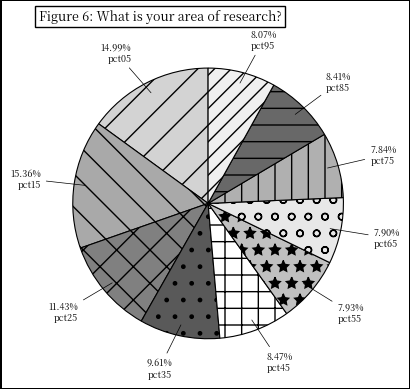

Which has a higher value, pct65 or pct55?

pct55